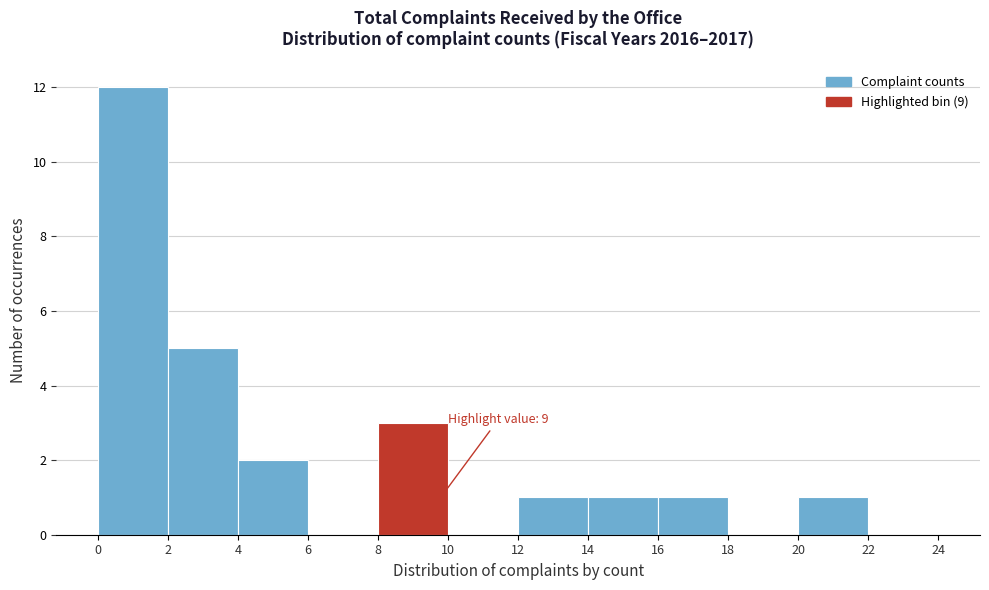

Which range on the x-axis has the tallest bar?

0 to 2